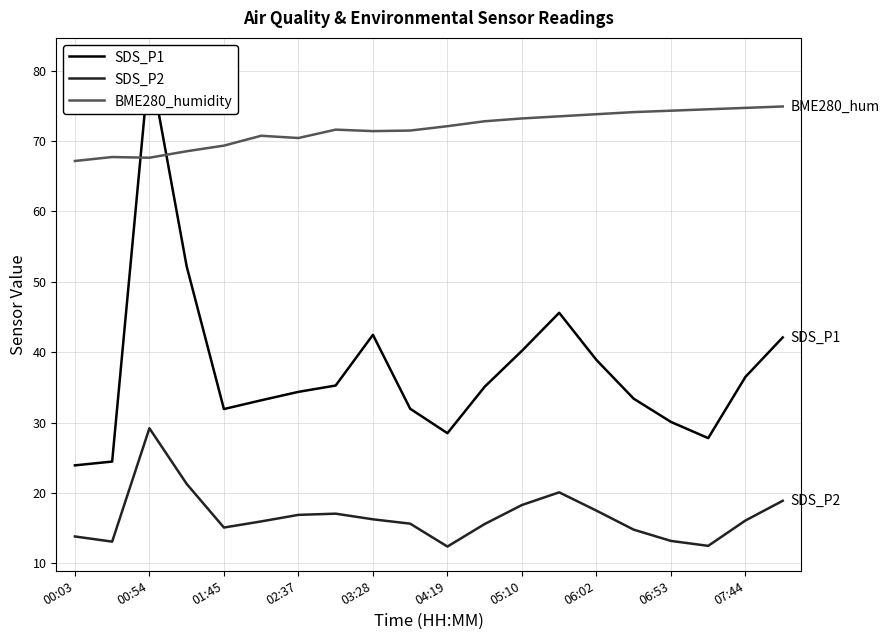

Is it true that BME280_humidity equals 15.9 at 03:28?

False